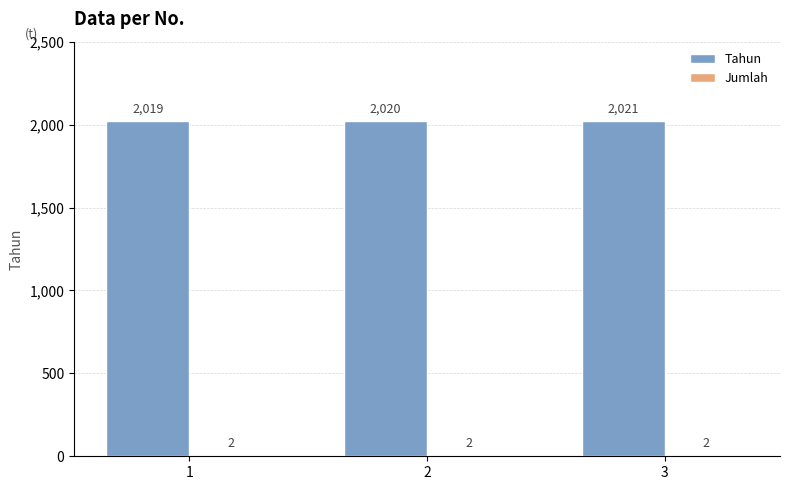

Between 2 and 3, which series saw the biggest shift?

Tahun